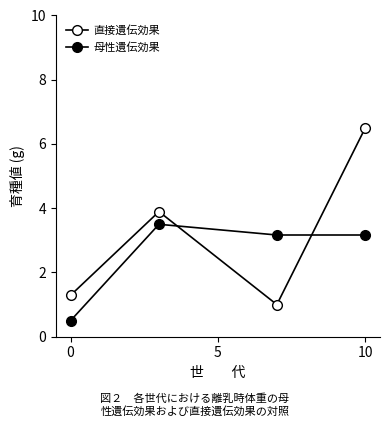

How many lines are shown in the chart?

2